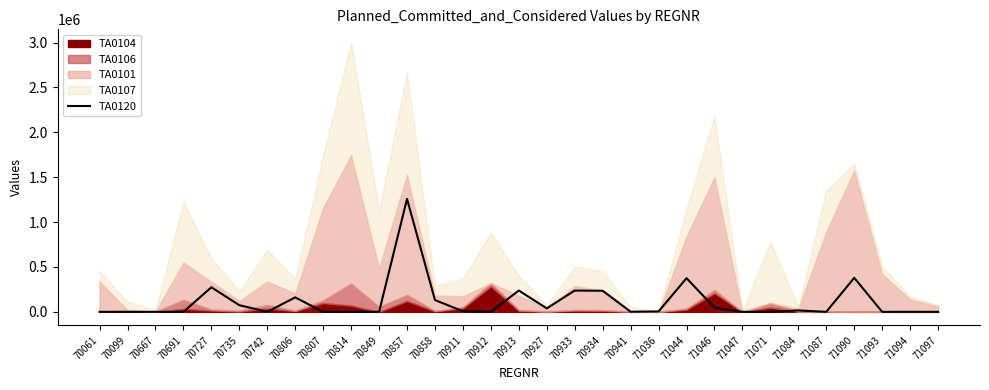

Reading left to right, what are all the values shown in this chart?

70061=0	70099=0	70667=0	70691=0	70727=273775	70735=74069	70742=0	70806=161227	70807=0	70814=0	70849=0	70857=1257813	70858=130873	70911=6682	70912=0	70913=237055	70927=38891	70933=237013	70934=234747	70941=1273	71036=4346	71044=374991	71046=46404	71047=0	71071=0	71084=16028	71087=0	71090=379000	71093=0	71094=0	71097=0